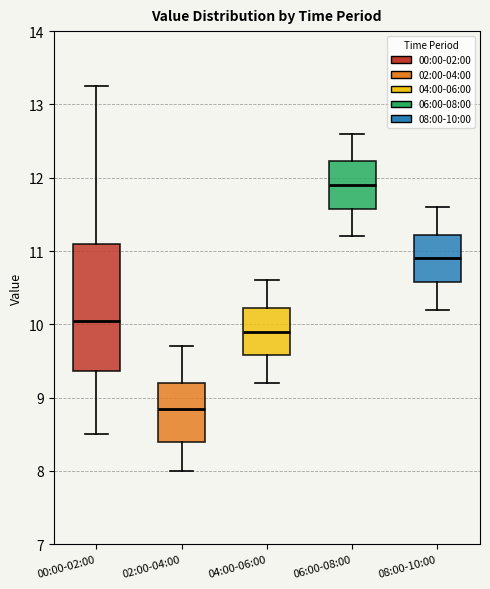

Which box is the tallest, from its lower edge to its upper edge?

00:00-02:00